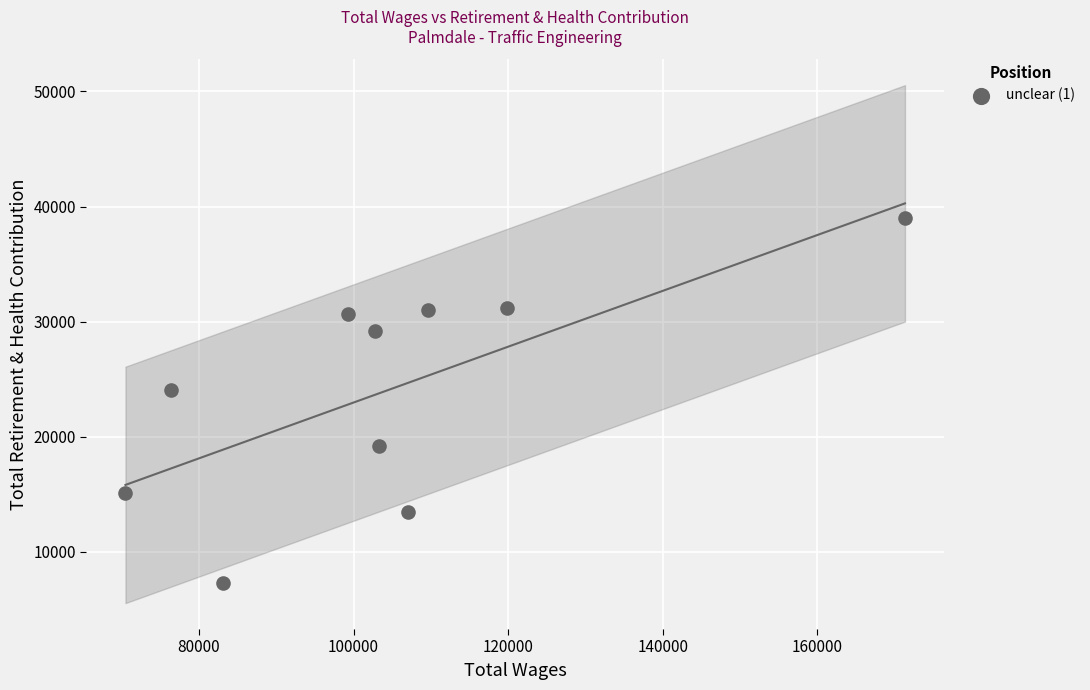

What is the average Y value?

24010